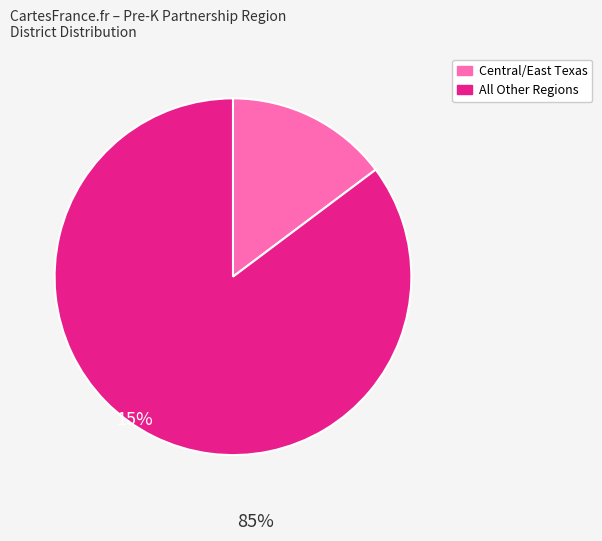

Does any single category account for the majority?

Yes